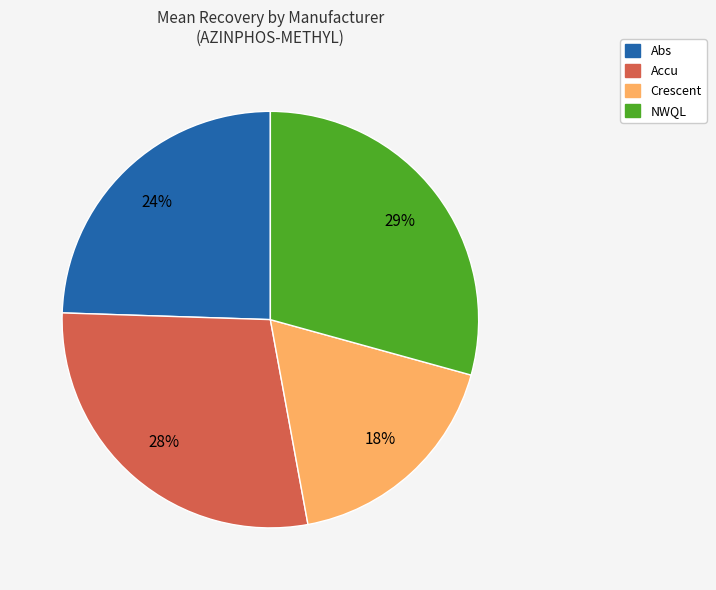

To the nearest percent, what is the average slice percentage?

25%